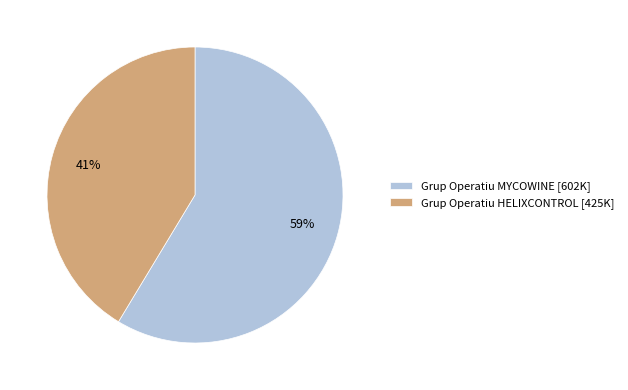

Which slice represents more than half of the pie?

Grup Operatiu MYCOWINE